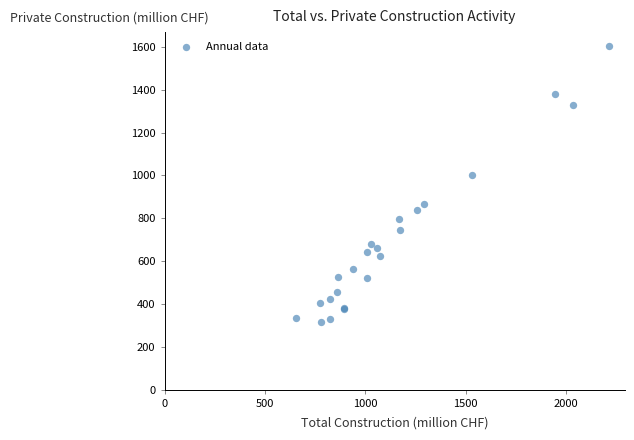

What Y value in the scatter plot is closest to 960?

1000